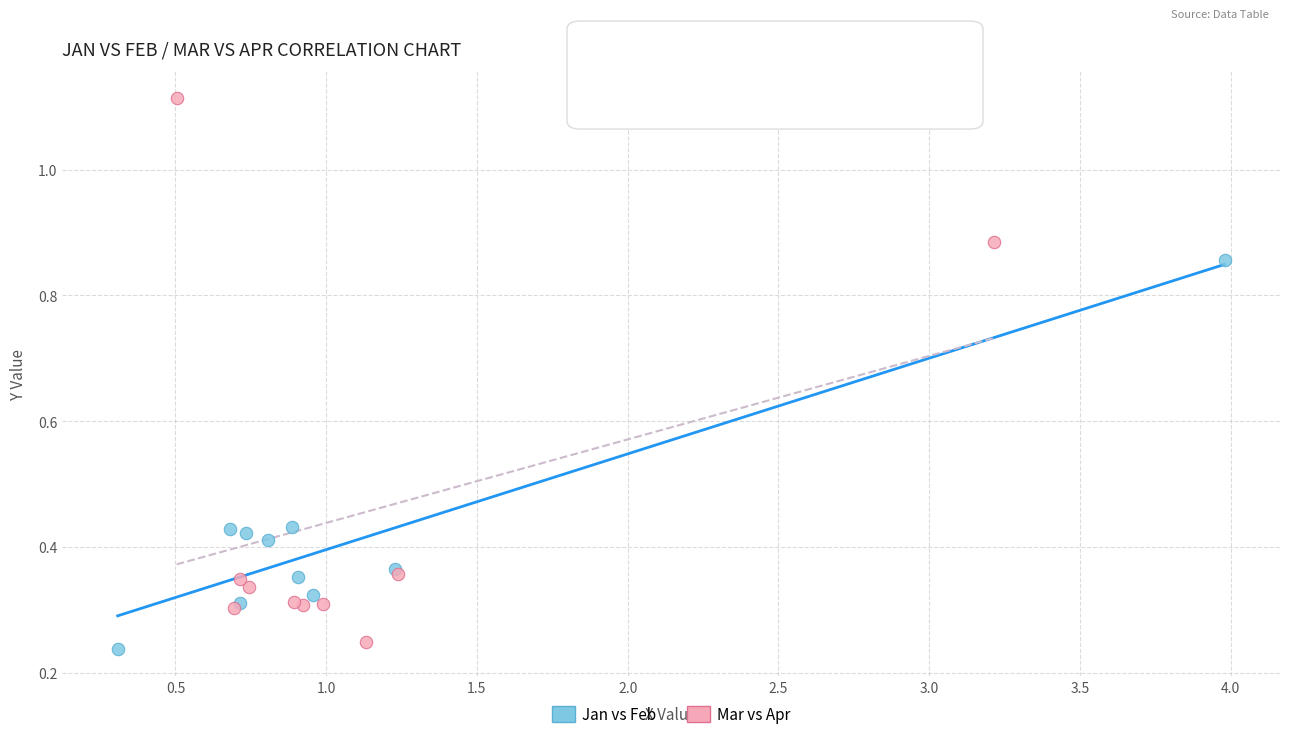

Which series has the widest spread of Y values?

Mar vs Apr